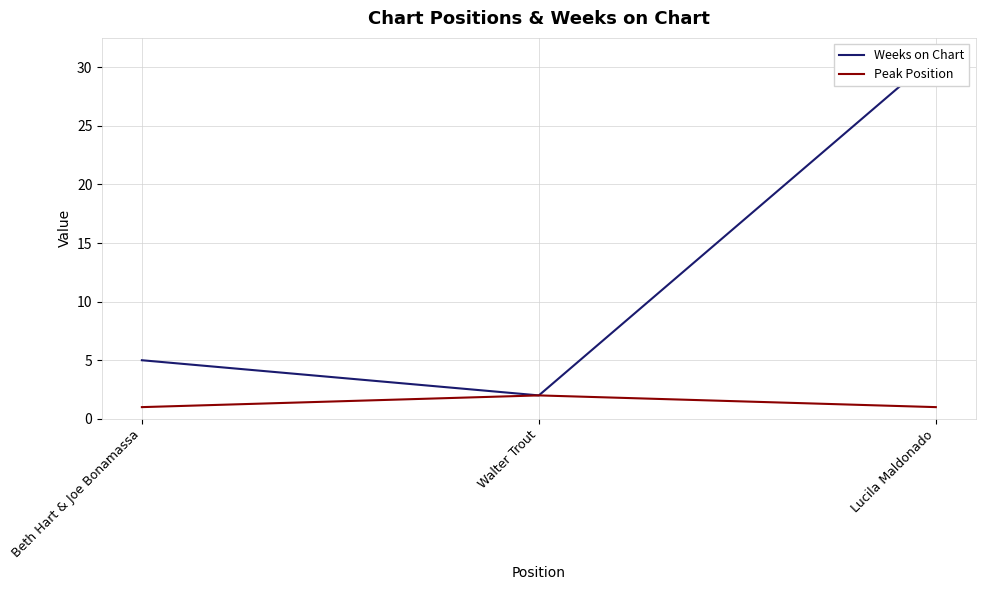

What position from the right is Beth Hart & Joe Bonamassa?

3